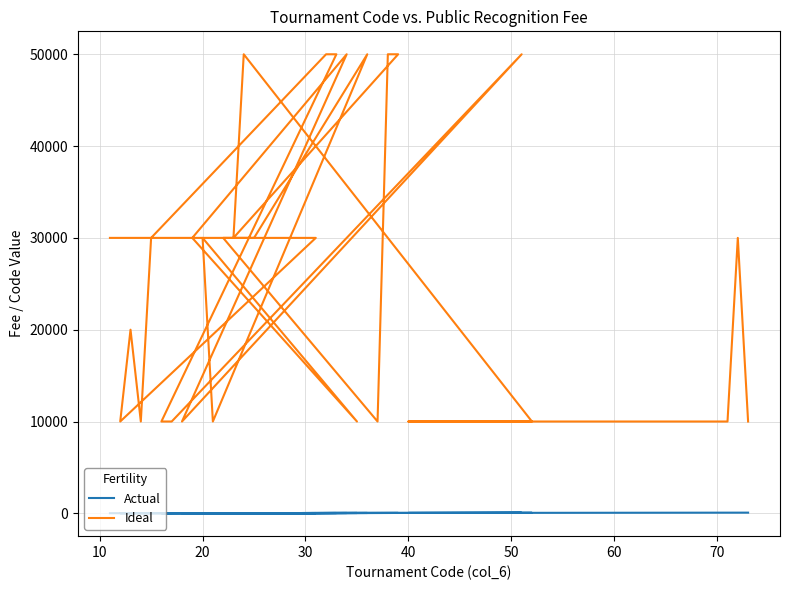

Which series has the largest range (max minus min)?

Ideal